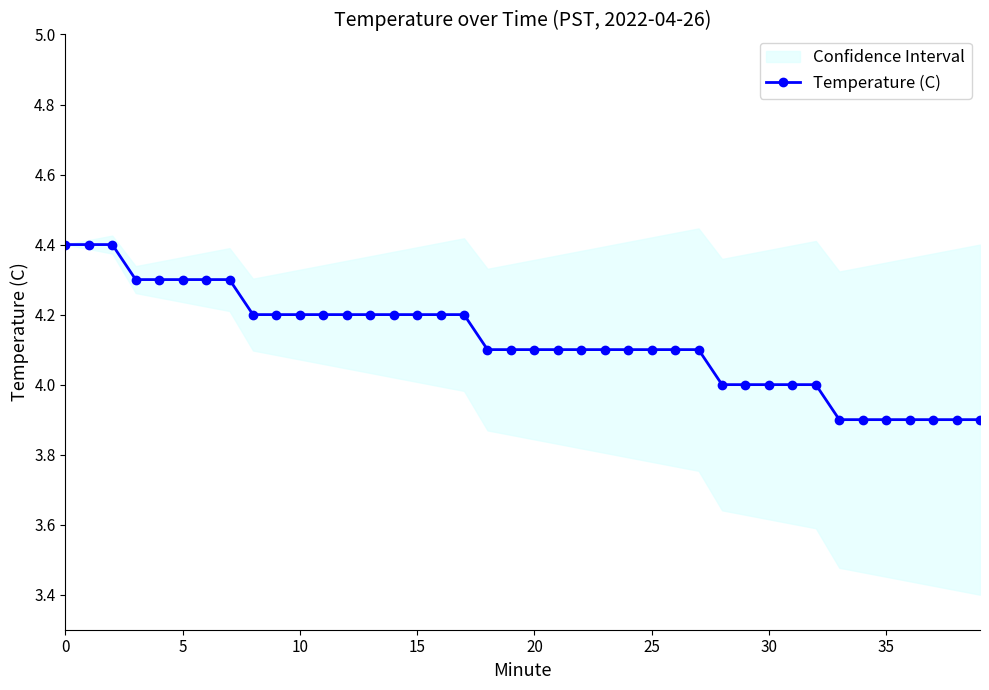

What is the approximate value at 30?

4.0